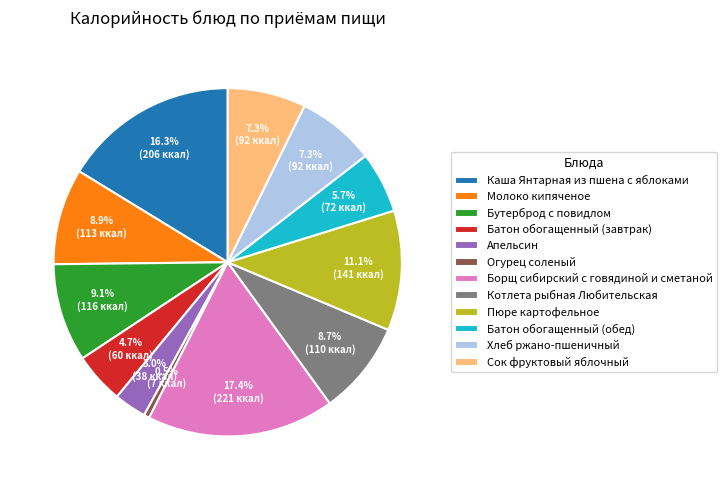

Is there any slice that represents more than half of the pie?

No